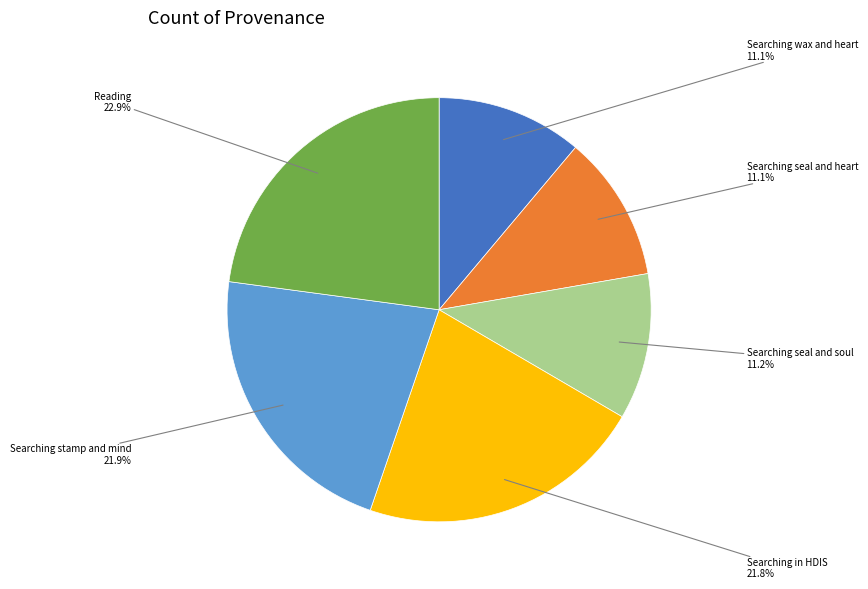

Which has a higher value, Searching in HDIS or Reading?

Reading